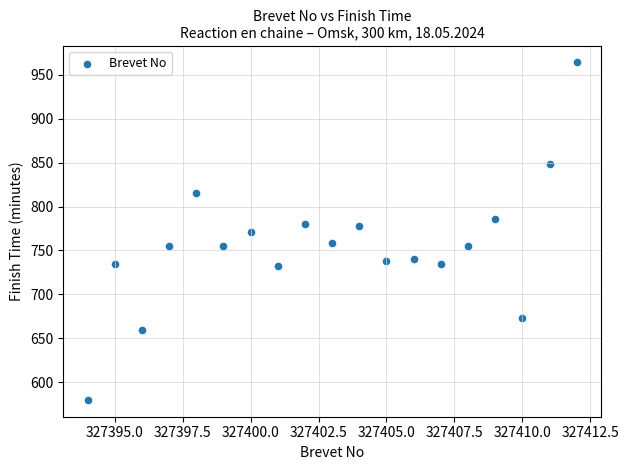

What is the range of X values (max minus min)?

18